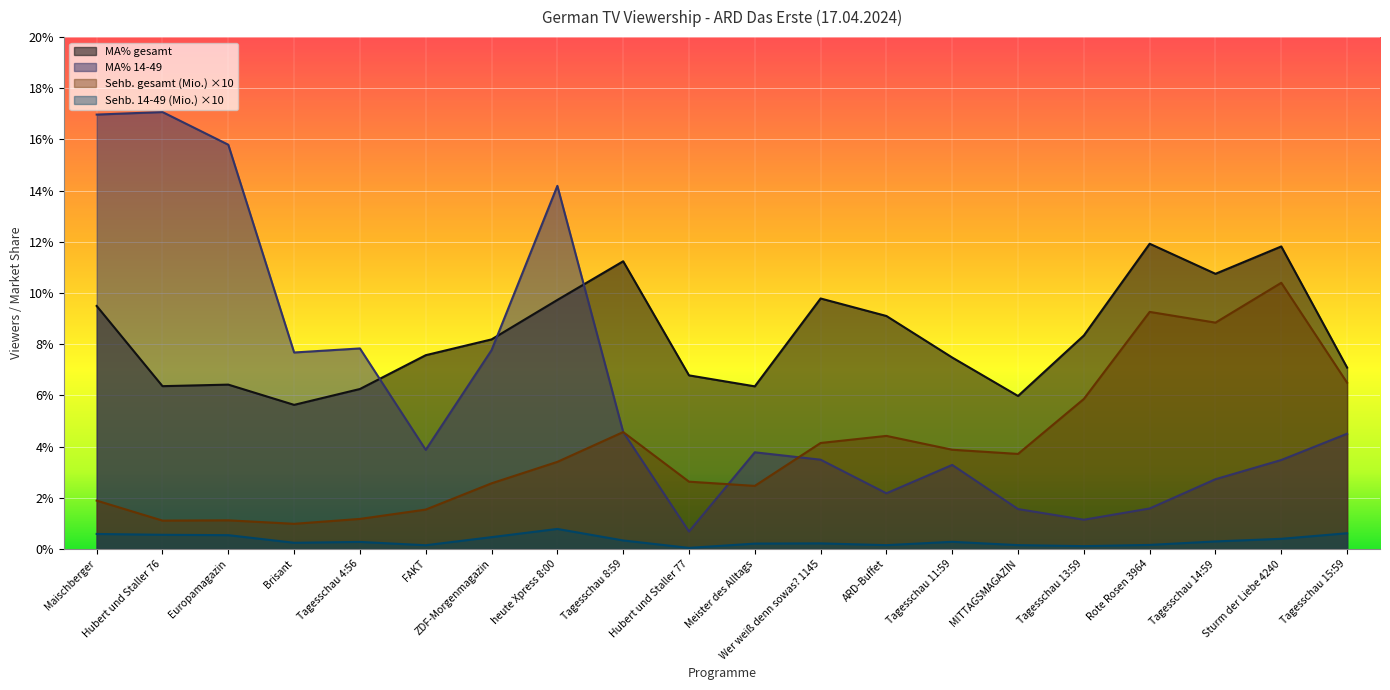

True or false: MA% 14-49 and MA% gesamt cross at least once.

True